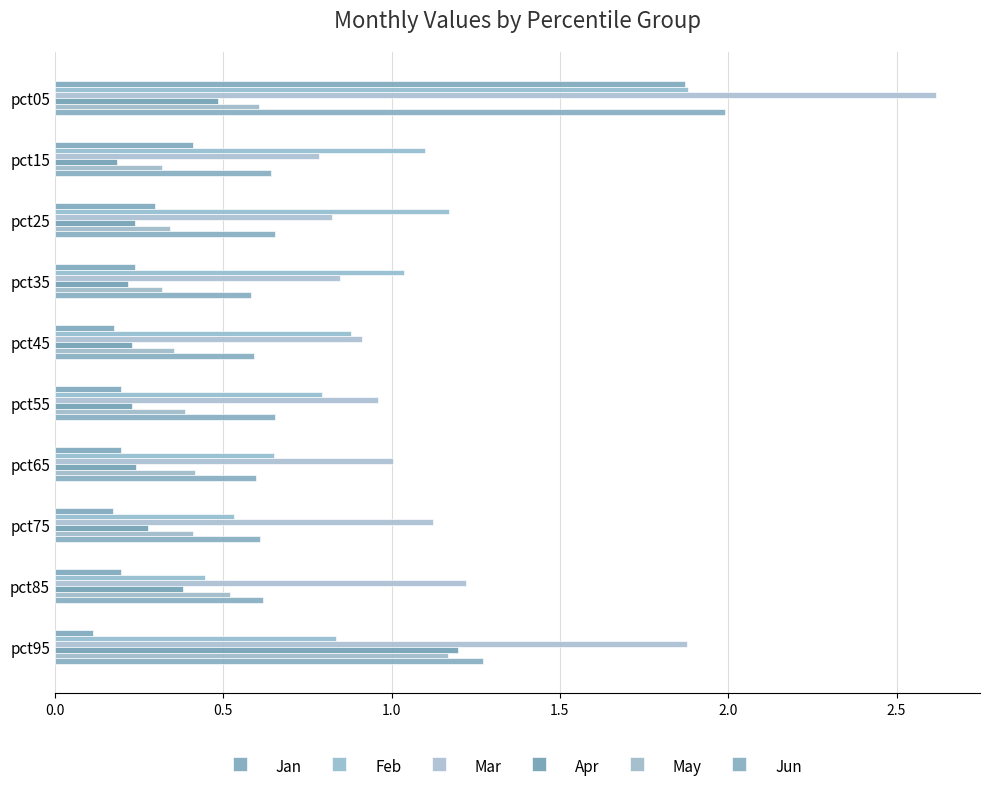

What is the difference between the second highest and minimum values in the Mar series?

1.1